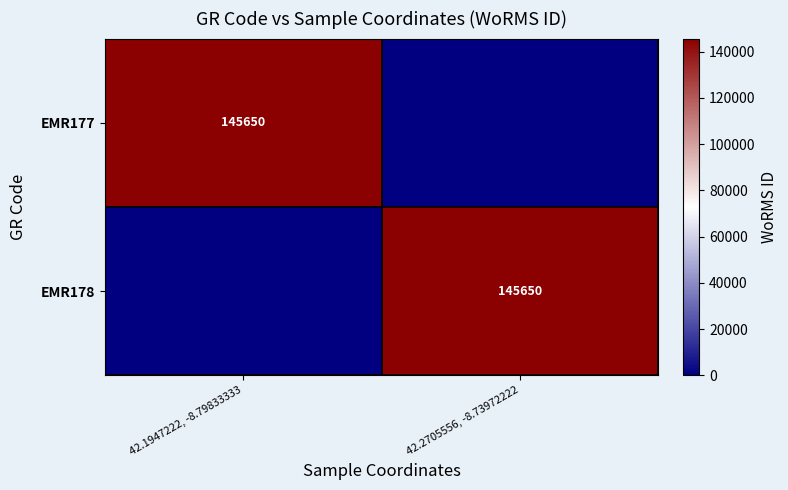

Which has a higher value, 42.2705556, -8.73972222 or 42.1947222, -8.79833333?

42.1947222, -8.79833333